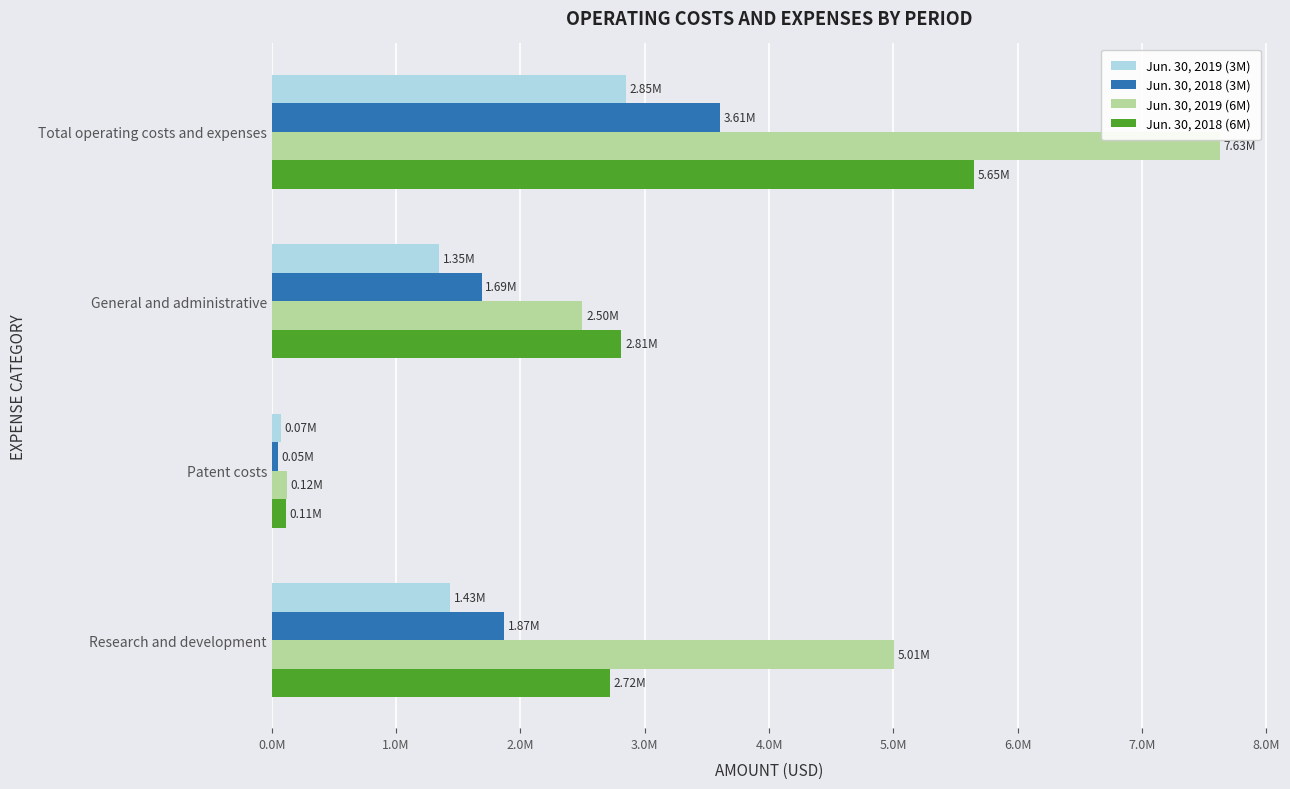

What is the greatest value displayed?

7625523